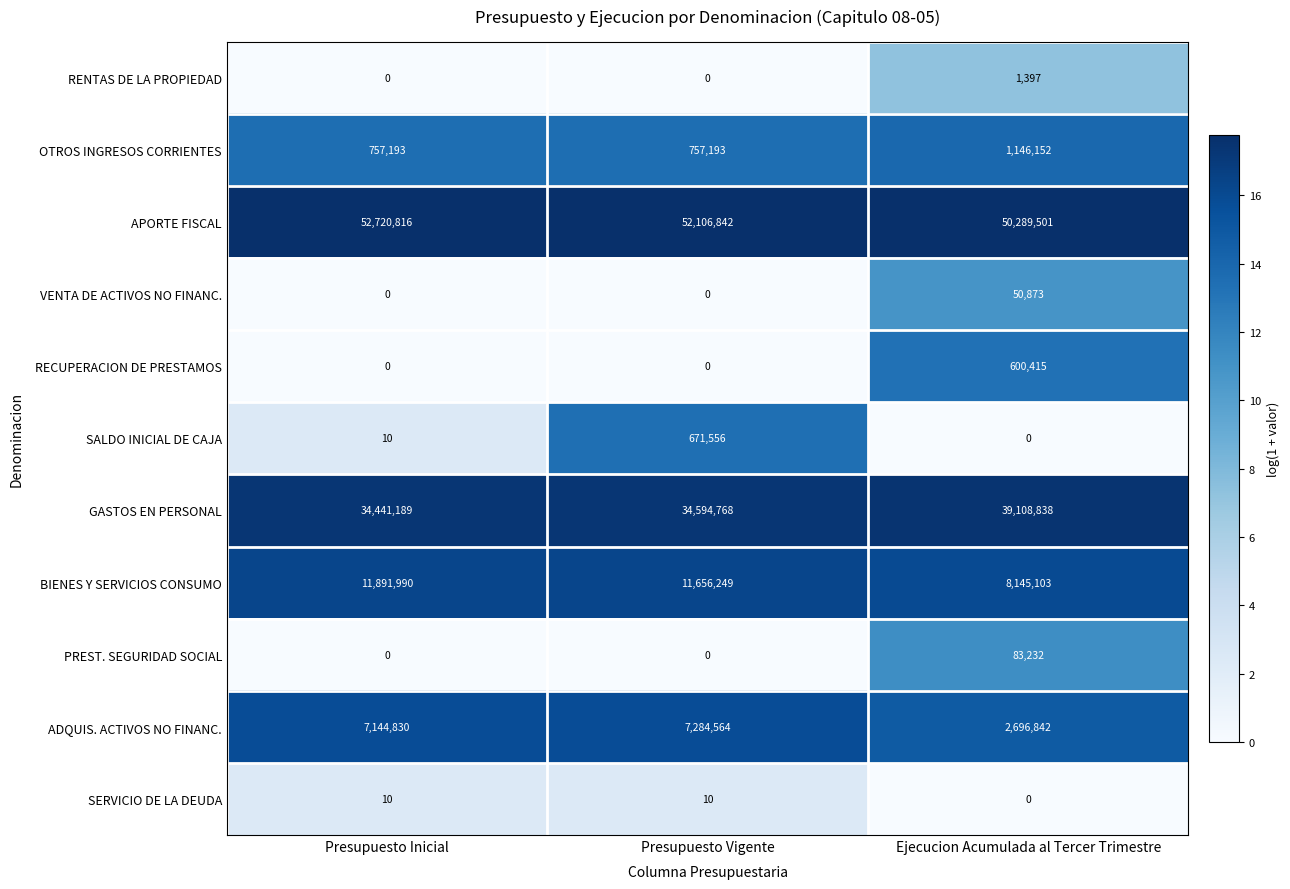

At which category is the sum across all series the highest?

Presupuesto Vigente